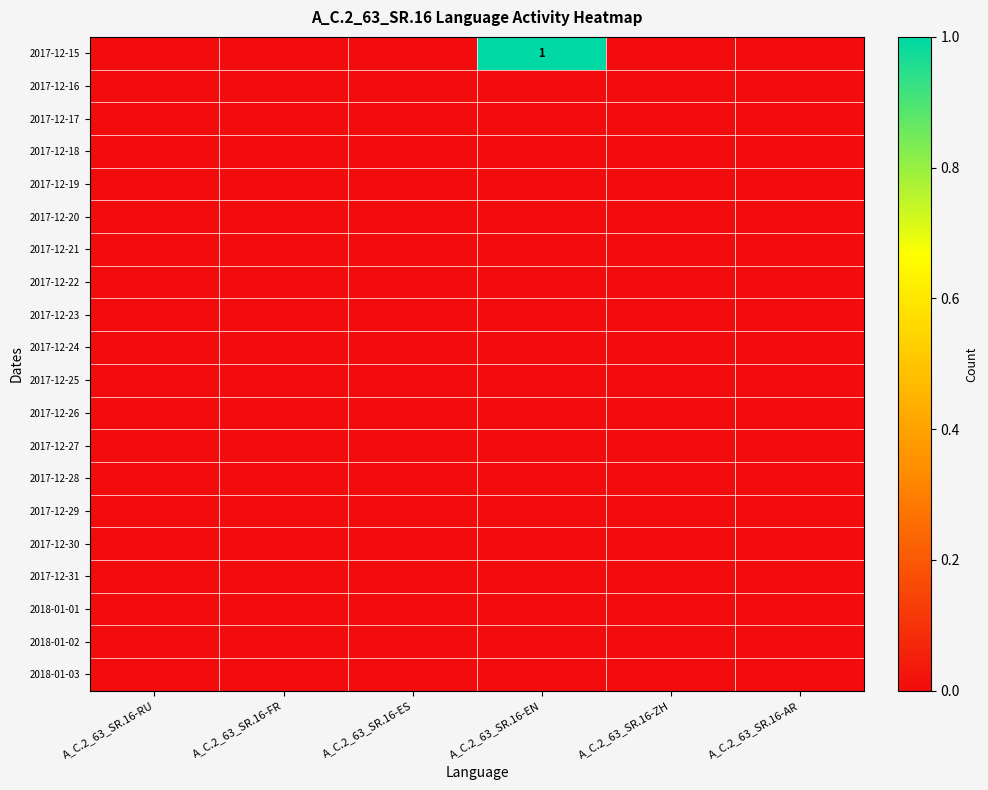

Which label corresponds to the largest value in the chart?

A_C.2_63_SR.16-EN